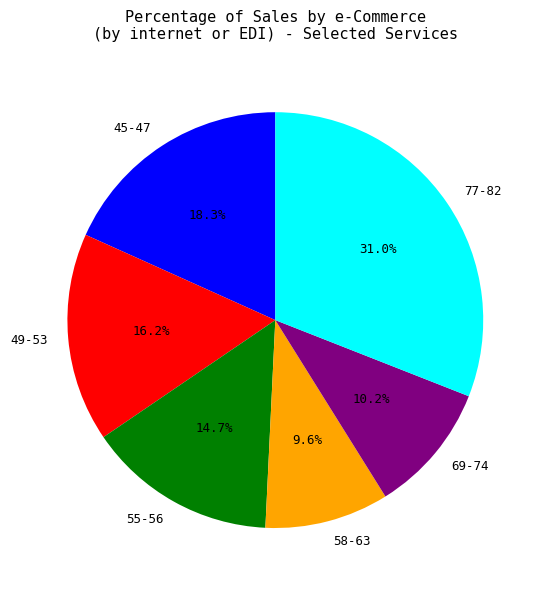

Count the number of slices in the pie.

6